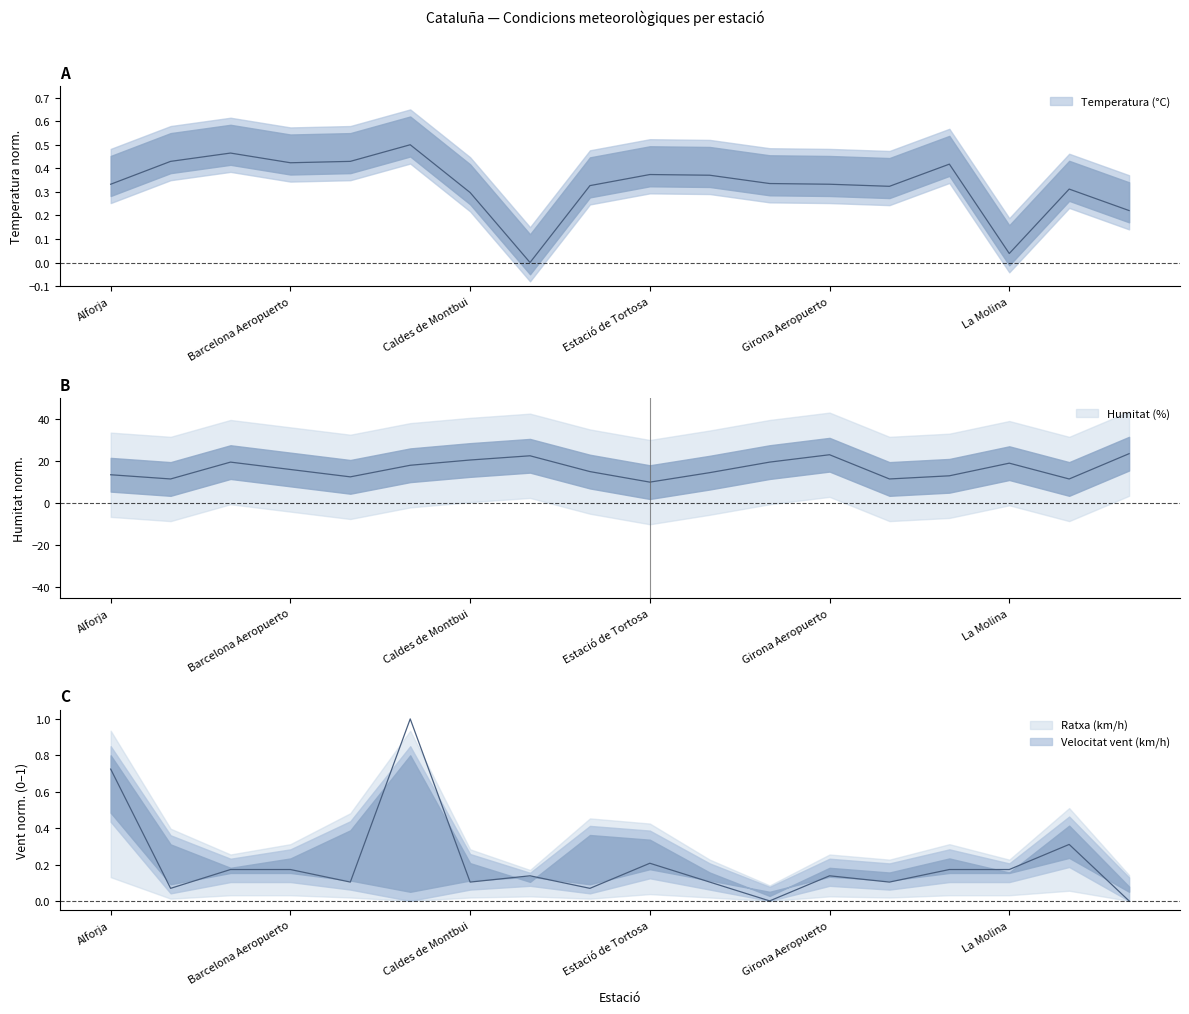

Reading left to right, what are all the values shown in this chart?

Temperatura (°C): 0.3	0.4	0.5	0.4	0.4	0.5	0.3	0.0	0.3	0.4	0.4	0.3	0.3	0.3	0.4	0.0	0.3	0.2
Humitat (%): 13.5	11.5	19.5	16.0	12.5	18.0	20.5	22.5	15.0	10.0	14.5	19.5	23.0	11.5	13.0	19.0	11.5	23.5
Velocitat del vent (km/h): 0.7	0.1	0.2	0.2	0.1	1.0	0.1	0.1	0.1	0.2	0.1	0.0	0.1	0.1	0.2	0.2	0.3	0.0